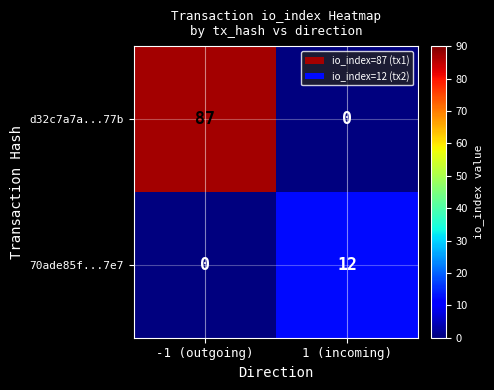

Reading left to right, what are all the values shown in this chart?

d32c7a7a...77b: -1 (outgoing)=87	1 (incoming)=0
70ade85f...7e7: -1 (outgoing)=0	1 (incoming)=12